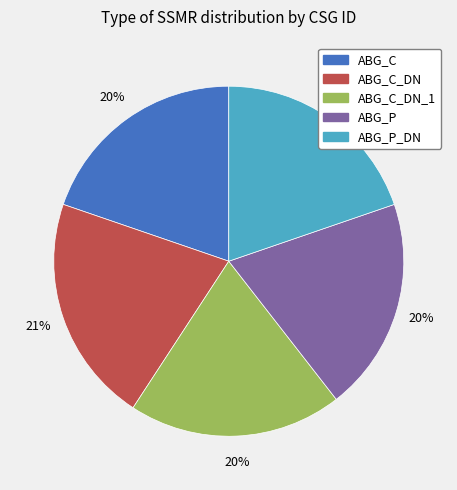

To the nearest percent, what is the average slice percentage?

20%